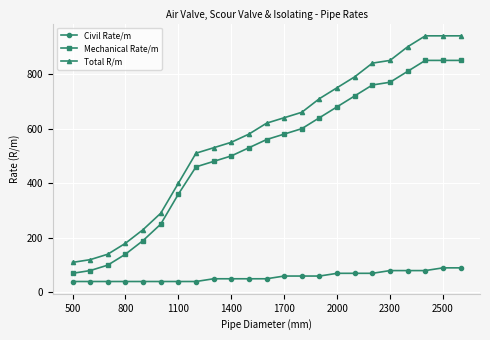

Which series has the largest total across all categories?

Total R/m